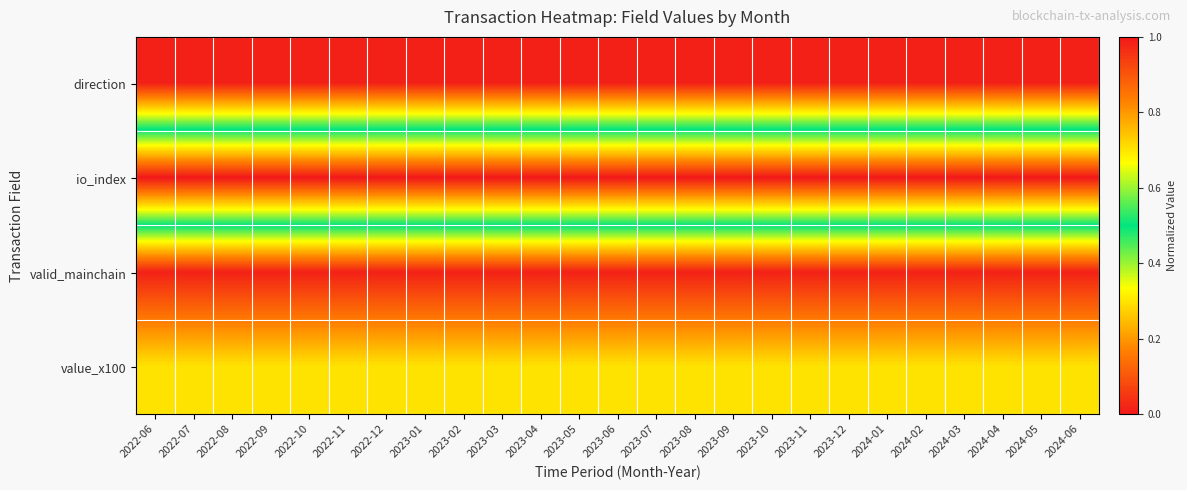

What is the spread (max minus min) of values at 2023-09?

1.0